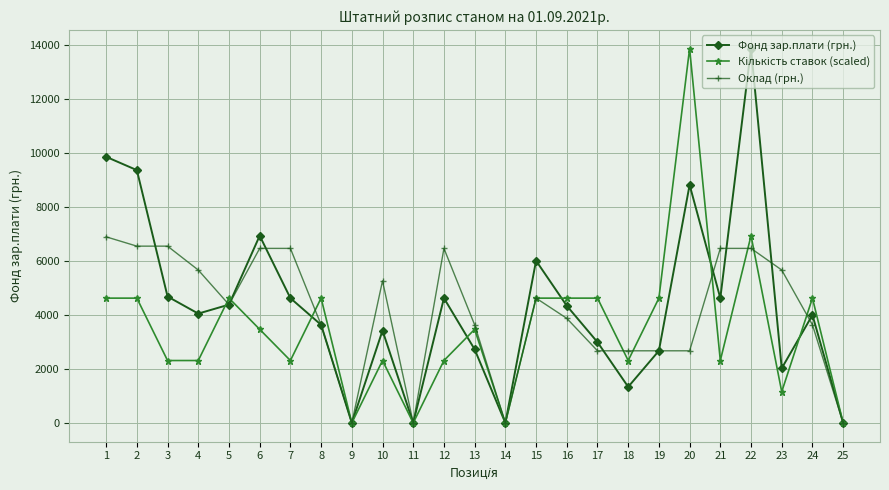

At which category does Фонд зар.плати (грн.) reach its first local peak?

6